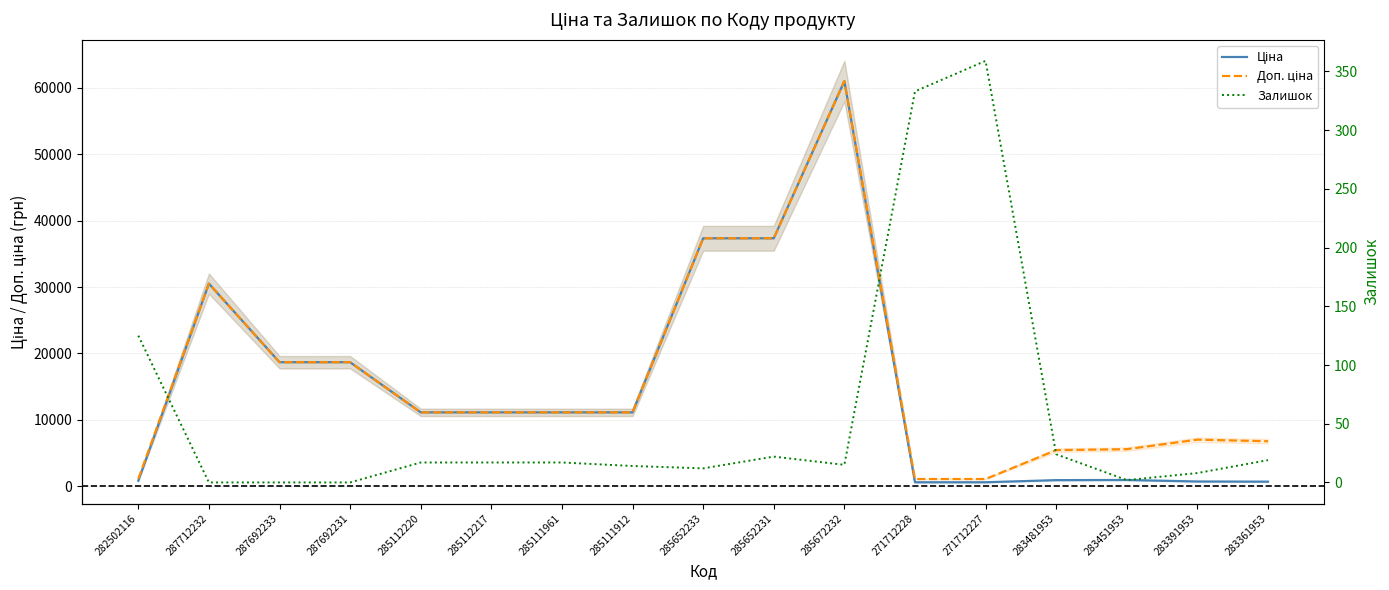

Which series has the widest spread of values?

Ціна